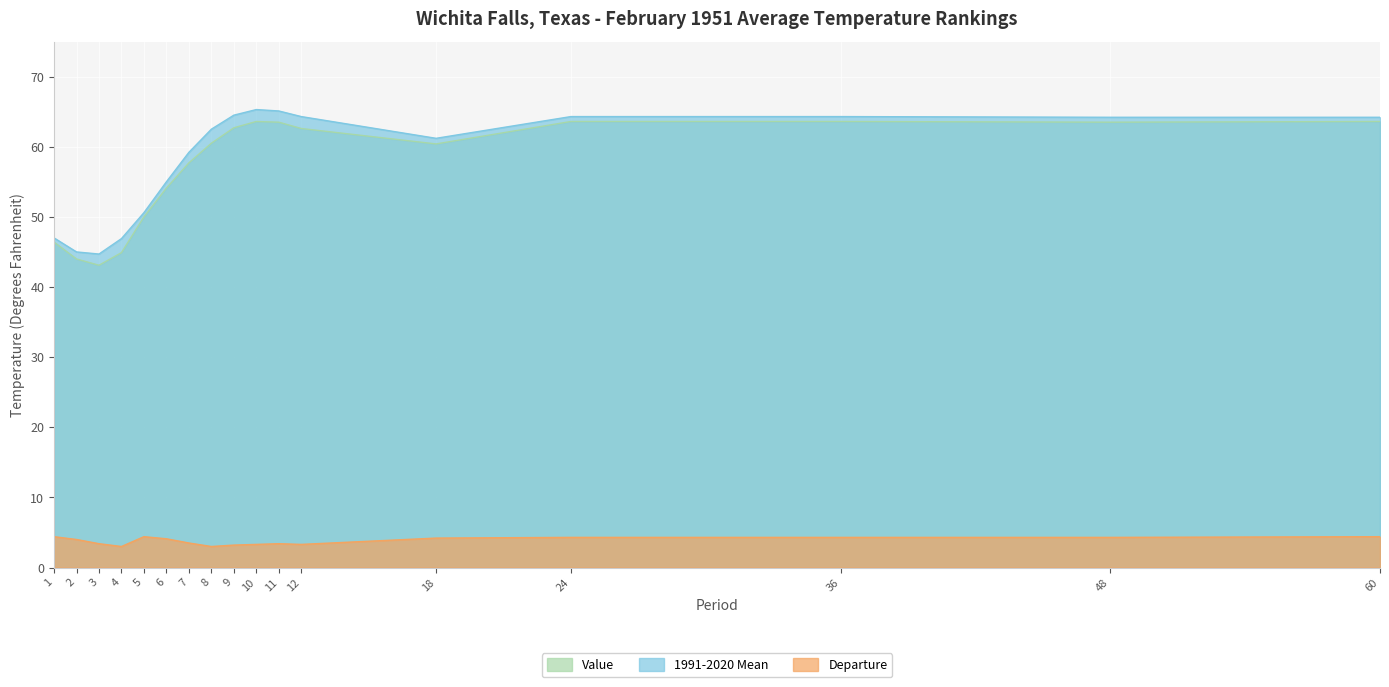

How many distinct data groups are displayed?

3